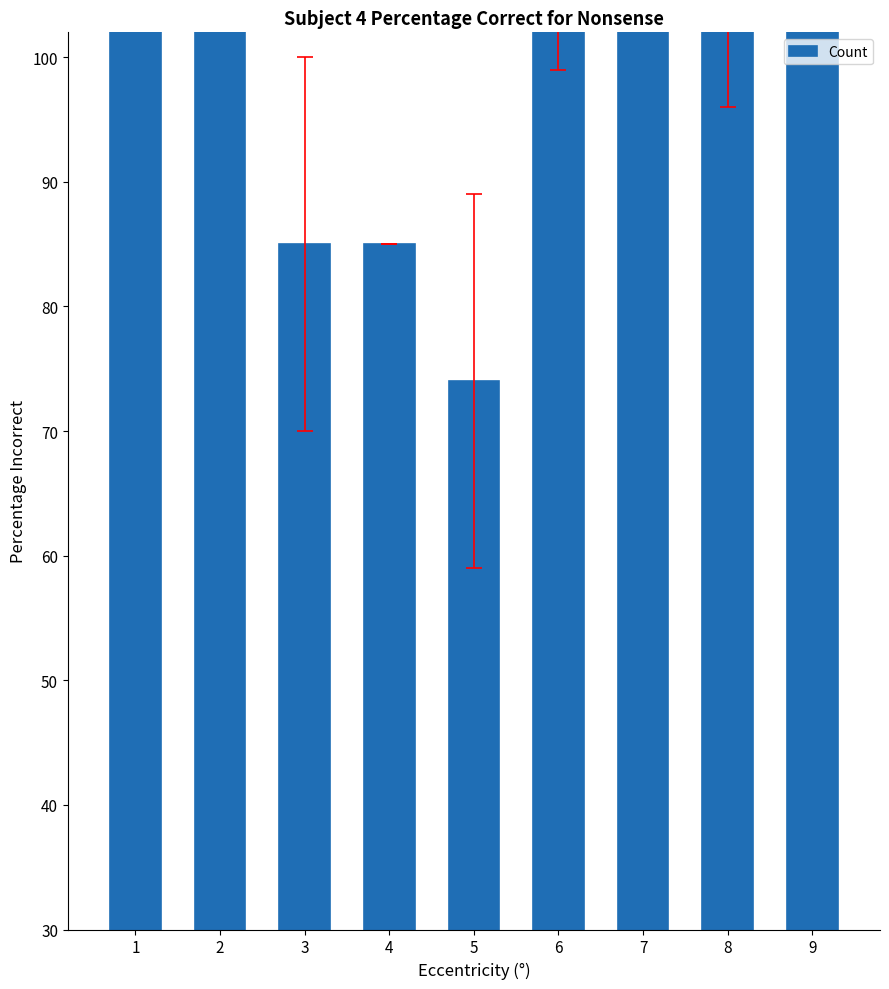

List the labels in order of value, smallest first.

5, 3, 4, 1, 8, 6, 9, 2, 7